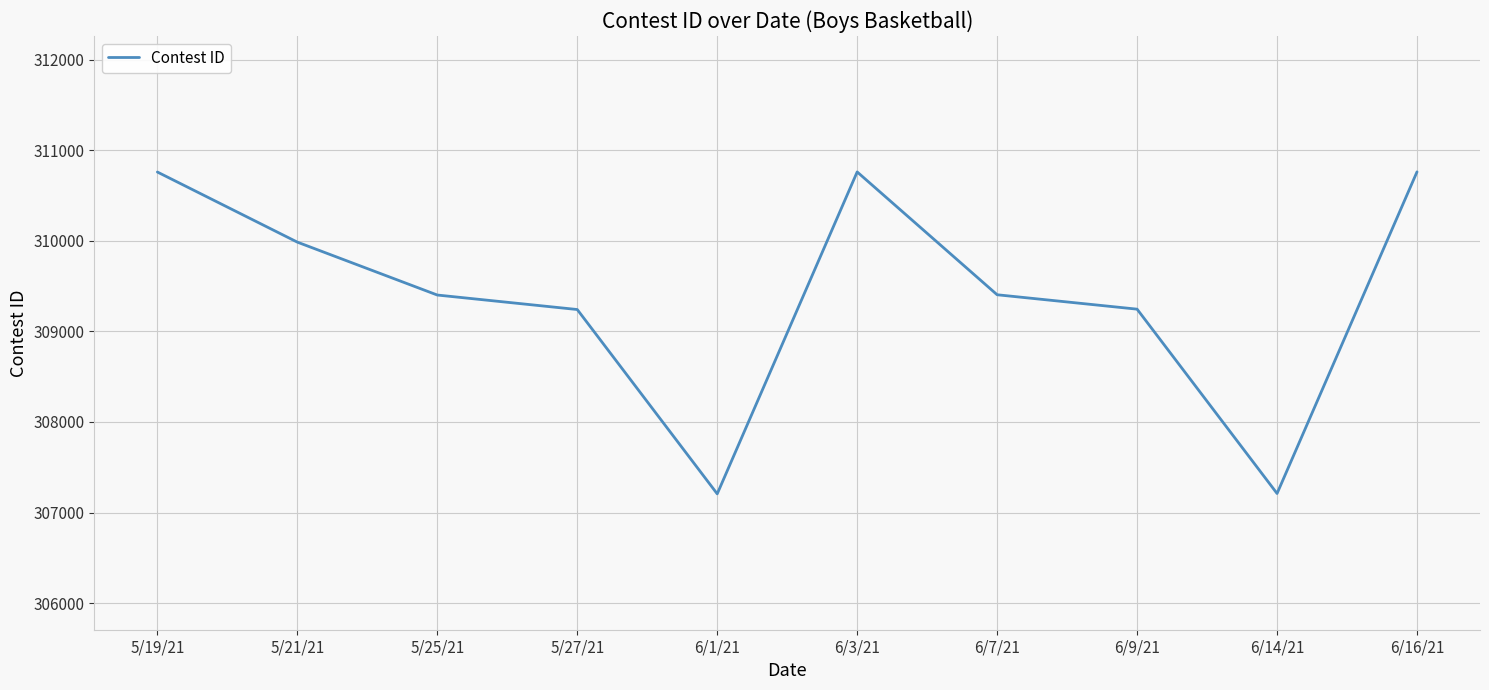

The value at 6/14/21 is 512600. True or false?

False